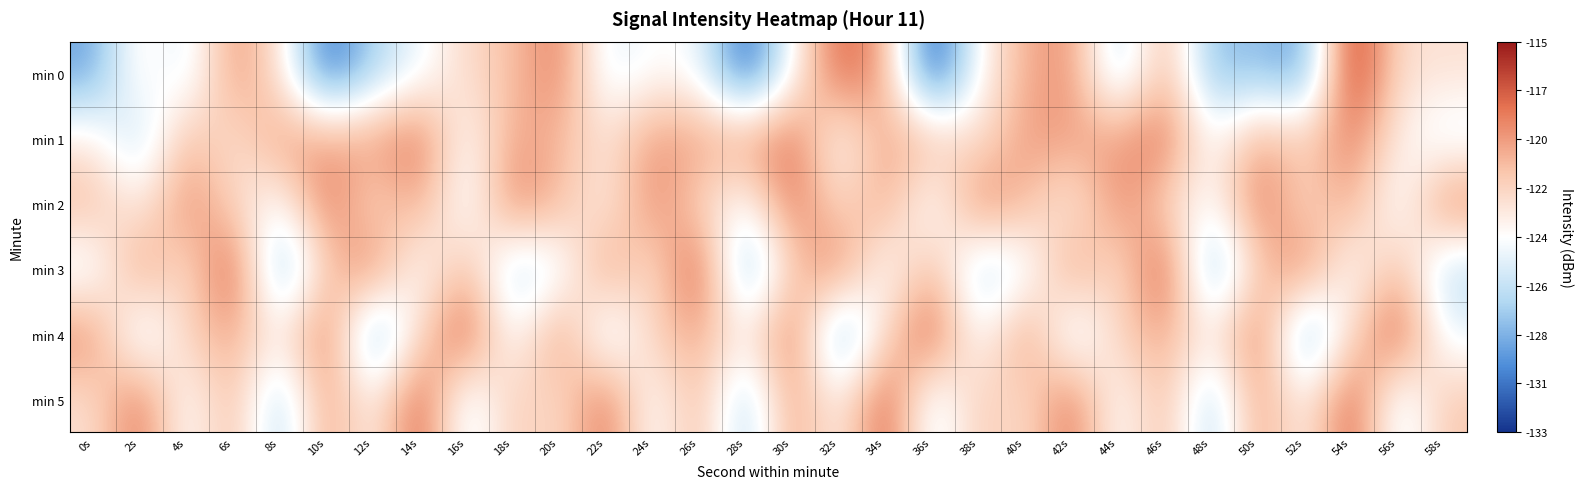

Reading left to right, what are all the values shown in this chart?

min 0: 0s=-129.1	2s=-122.8	4s=-125.7	6s=-119.1	8s=-122.4	10s=-131.2	12s=-127.1	14s=-124.6	16s=-122.0	18s=-120.9	20s=-118.3	22s=-125.3	24s=-123.9	26s=-124.2	28s=-131.8	30s=-124.1	32s=-117.3	34s=-119.8	36s=-132.7	38s=-123.8	40s=-120.1	42s=-119.0	44s=-127.1	46s=-119.9	48s=-128.2	50s=-127.8	52s=-129.5	54s=-115.3	56s=-122.4	58s=-122.4
min 1: 0s=-122.9	2s=-126.7	4s=-120.5	6s=-122.6	8s=-119.4	10s=-119.6	12s=-119.5	14s=-117.8	16s=-124.4	18s=-119.7	20s=-120.5	22s=-122.6	24s=-119.4	26s=-119.6	28s=-119.5	30s=-117.8	32s=-124.4	34s=-119.7	36s=-120.5	38s=-122.6	40s=-119.4	42s=-119.6	44s=-119.5	46s=-117.8	48s=-124.4	50s=-119.7	52s=-121.5	54s=-118.3	56s=-123.1	58s=-125.2
min 2: 0s=-120.5	2s=-123.4	4s=-118.7	6s=-121.8	8s=-124.5	10s=-117.9	12s=-122.3	14s=-119.6	16s=-125.1	18s=-118.4	20s=-120.5	22s=-123.4	24s=-118.7	26s=-121.8	28s=-124.5	30s=-117.9	32s=-122.3	34s=-119.6	36s=-125.1	38s=-118.4	40s=-120.5	42s=-123.4	44s=-118.7	46s=-121.8	48s=-124.5	50s=-117.9	52s=-122.3	54s=-119.6	56s=-125.1	58s=-118.4
min 3: 0s=-125.3	2s=-119.1	4s=-122.8	6s=-116.5	8s=-128.9	10s=-121.4	12s=-118.2	14s=-124.7	16s=-120.3	18s=-126.8	20s=-125.3	22s=-119.1	24s=-122.8	26s=-116.5	28s=-128.9	30s=-121.4	32s=-118.2	34s=-124.7	36s=-120.3	38s=-126.8	40s=-125.3	42s=-119.1	44s=-122.8	46s=-116.5	48s=-128.9	50s=-121.4	52s=-118.2	54s=-124.7	56s=-120.3	58s=-126.8
min 4: 0s=-118.7	2s=-126.2	4s=-121.5	6s=-119.8	8s=-123.4	10s=-117.6	12s=-129.3	14s=-122.1	16s=-116.8	18s=-124.9	20s=-118.7	22s=-126.2	24s=-121.5	26s=-119.8	28s=-123.4	30s=-117.6	32s=-129.3	34s=-122.1	36s=-116.8	38s=-124.9	40s=-118.7	42s=-126.2	44s=-121.5	46s=-119.8	48s=-123.4	50s=-117.6	52s=-129.3	54s=-122.1	56s=-116.8	58s=-124.9
min 5: 0s=-122.4	2s=-117.8	4s=-124.6	6s=-120.2	8s=-127.5	10s=-119.3	12s=-123.7	14s=-116.9	16s=-125.8	18s=-121.1	20s=-122.4	22s=-117.8	24s=-124.6	26s=-120.2	28s=-127.5	30s=-119.3	32s=-123.7	34s=-116.9	36s=-125.8	38s=-121.1	40s=-122.4	42s=-117.8	44s=-124.6	46s=-120.2	48s=-127.5	50s=-119.3	52s=-123.7	54s=-116.9	56s=-125.8	58s=-121.1